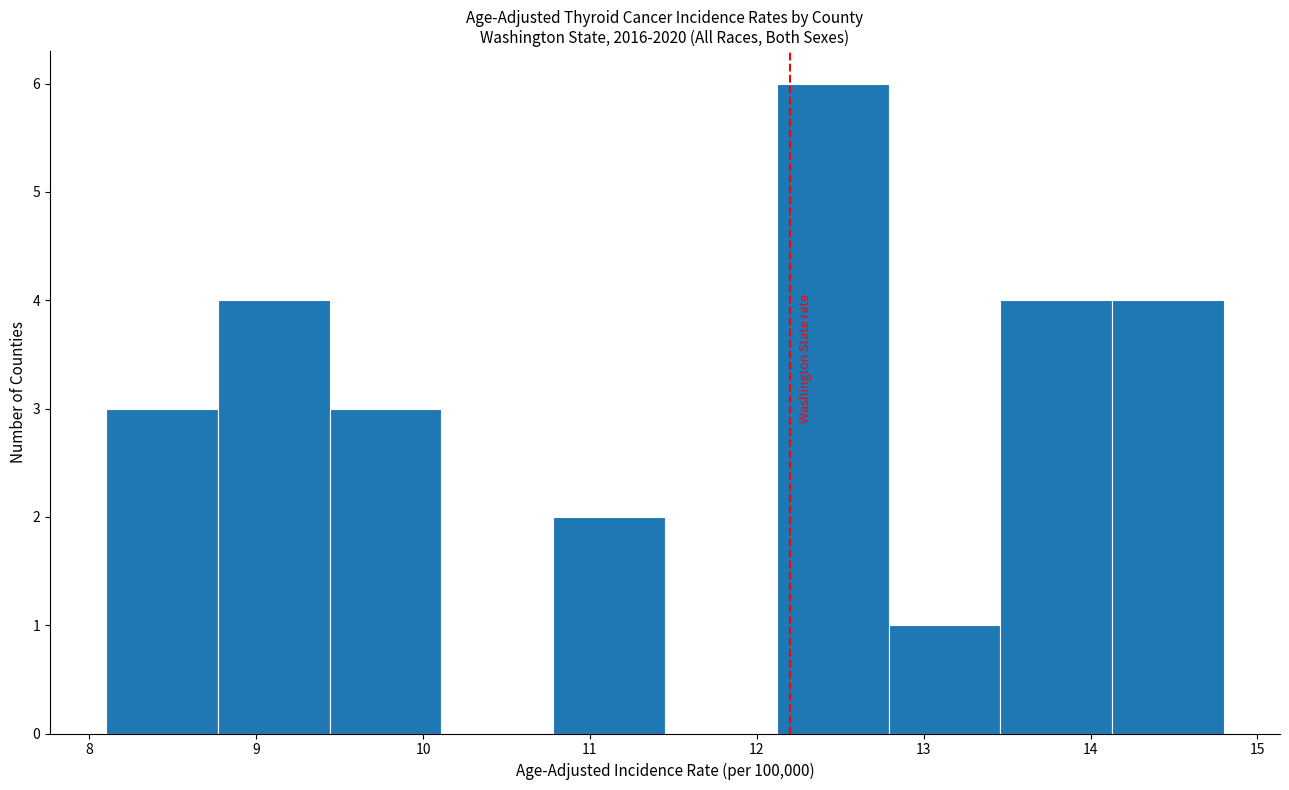

Reading left to right, transcribe this chart: for each bar, give the range it covers on the x-axis and its height. Neither the bar edges nor the heights are printed on the chart, so give them approximately, as read against the axes.

8.10 to 8.77: 3
8.77 to 9.44: 4
9.44 to 10.11: 3
10.11 to 10.78: 0
10.78 to 11.45: 2
11.45 to 12.12: 0
12.12 to 12.79: 6
12.79 to 13.46: 1
13.46 to 14.13: 4
14.13 to 14.80: 4